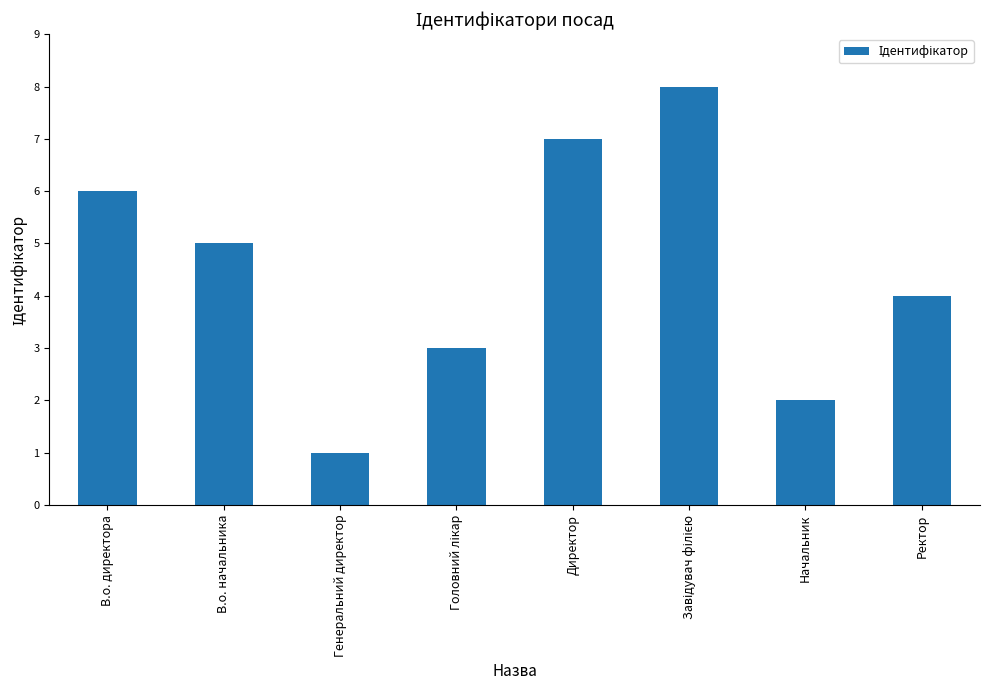

Reading right to left, what are all the values shown in this chart?

4	2	8	7	3	1	5	6